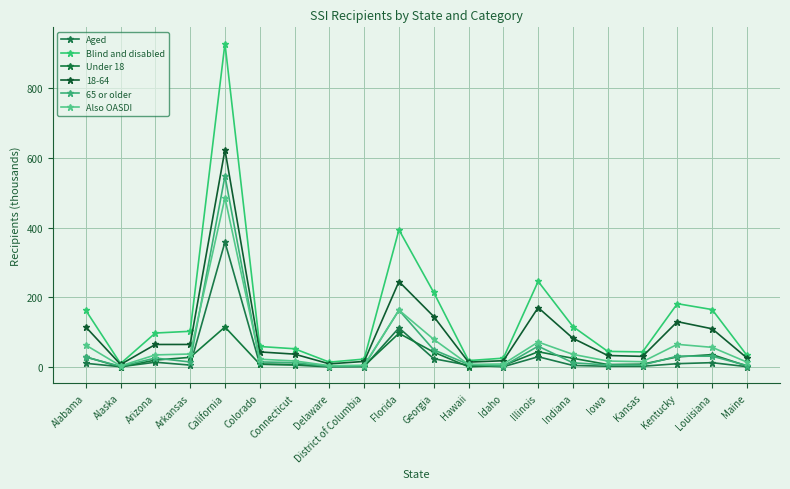

True or false: 65 or older and Blind and disabled intersect in this chart.

False